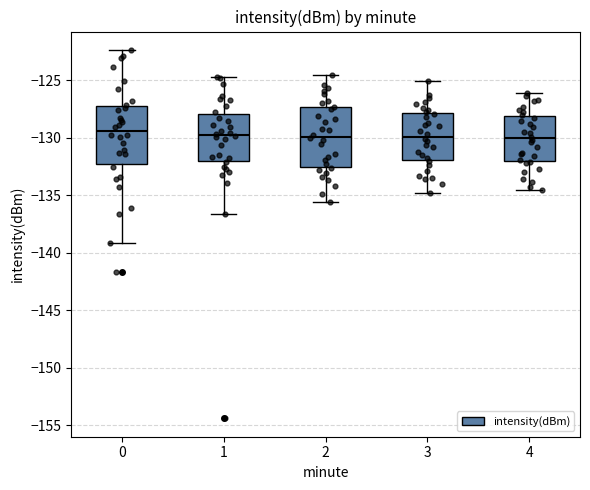

Reading left to right, transcribe this box plot: for each box, give where its median line is, the range the box spans, and where its two whiskers end, as read against the y-axis. The values are not printed on the chart, so give them approximately, as read against the axis.

0: median -129.5, box -132.0 to -127.0, whiskers -139.0 to -122.5
1: median -130.0, box -132.0 to -128.0, whiskers -136.5 to -124.5
2: median -130.0, box -132.5 to -127.5, whiskers -135.5 to -124.5
3: median -130.0, box -132.0 to -128.0, whiskers -135.0 to -125.0
4: median -130.0, box -132.0 to -128.0, whiskers -134.5 to -126.0